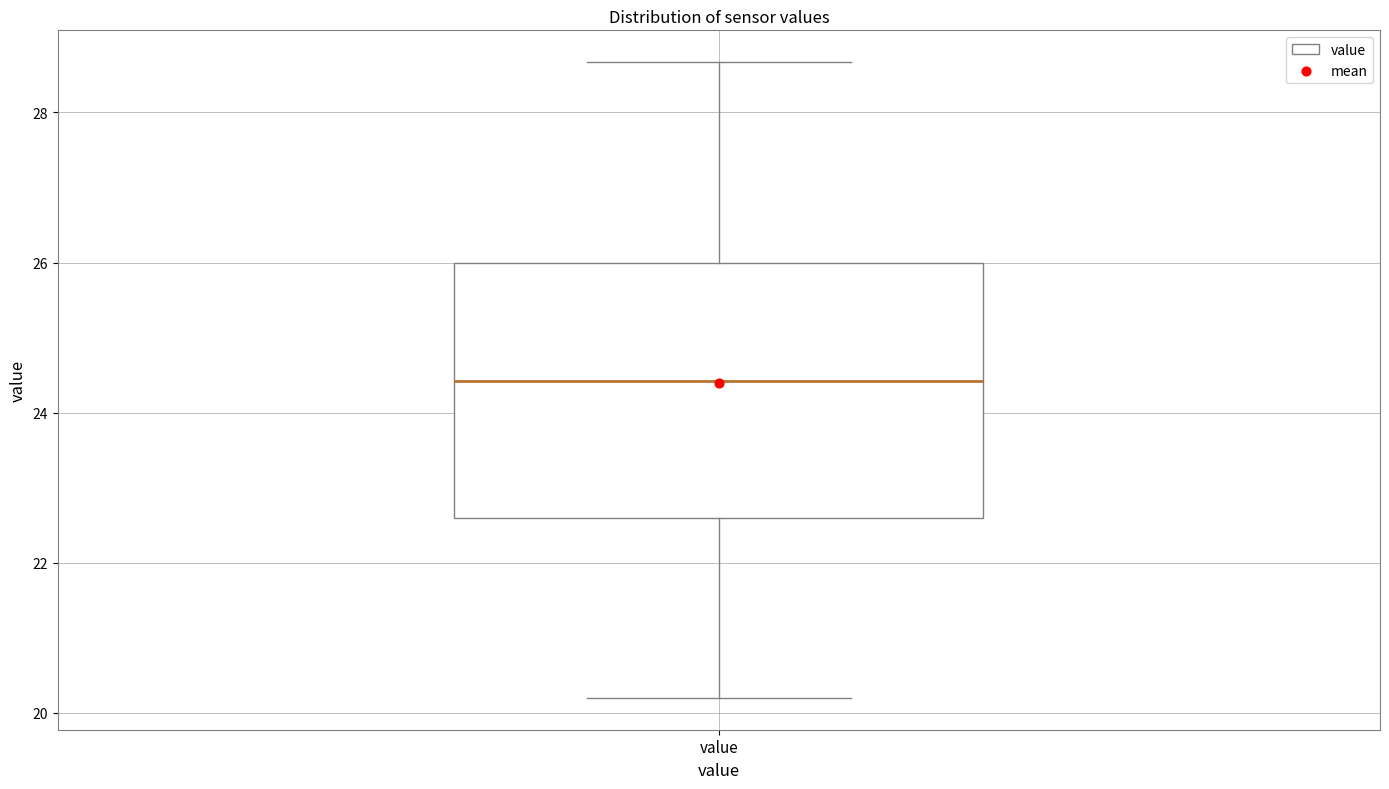

Transcribe this box plot: give where the median line is, the range the box spans, and where the two whiskers end, as read against the y-axis. The values are not printed on the chart, so give them approximately, as read against the axis.

median 24.4, box 22.6 to 26.0, whiskers 20.2 to 28.6